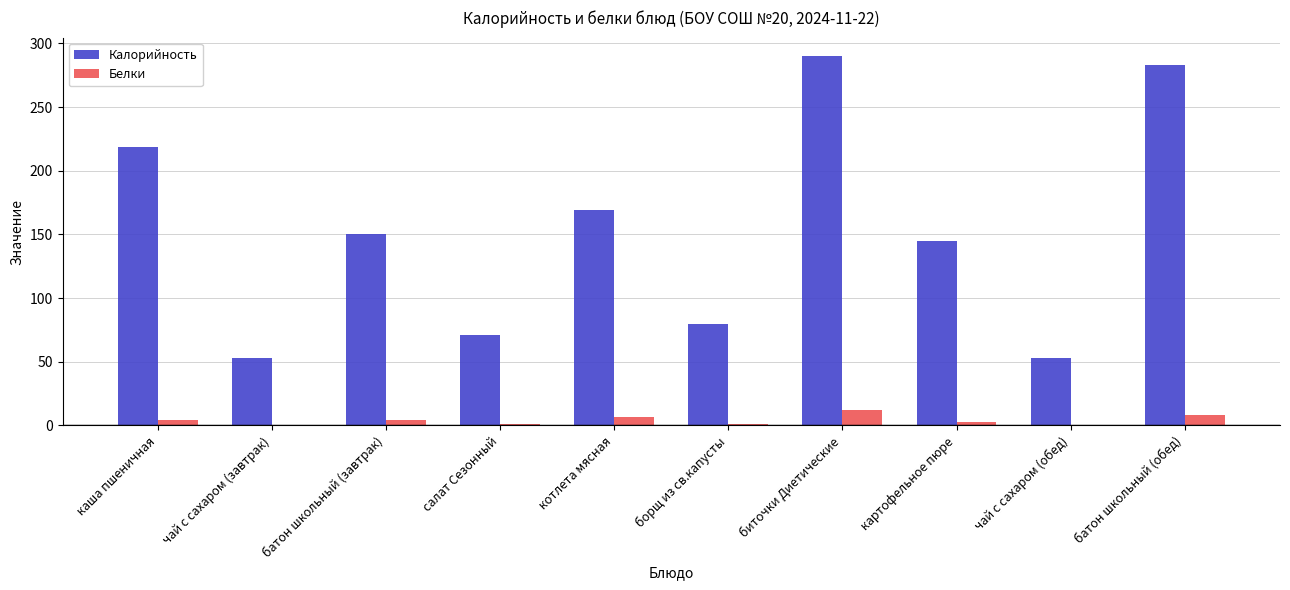

What is the greatest value displayed?

290